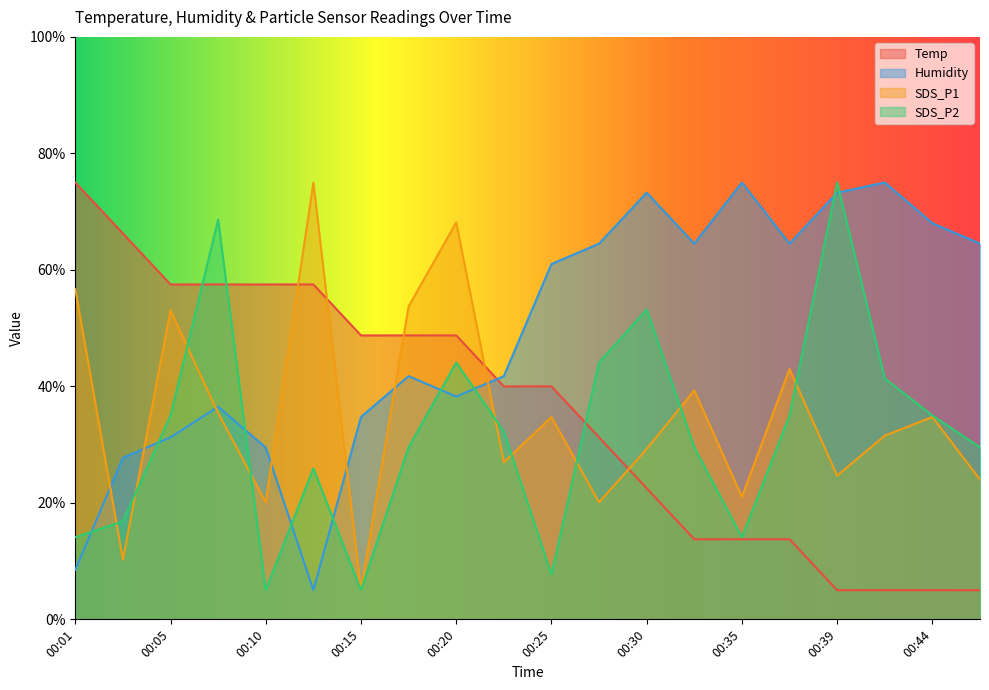

Reading right to left, extract all data points from this chart.

Temp: 00:47=5.0	00:44=5.0	00:42=5.0	00:39=5.0	00:37=13.8	00:35=13.8	00:32=13.8	00:30=22.5	00:27=31.3	00:25=40.0	00:22=40.0	00:20=48.7	00:18=48.7	00:15=48.7	00:13=57.5	00:10=57.5	00:08=57.5	00:05=57.5	00:03=66.3	00:01=75.0
Humidity: 00:47=64.5	00:44=68.0	00:42=75.0	00:39=73.2	00:37=64.5	00:35=75.0	00:32=64.5	00:30=73.2	00:27=64.5	00:25=61.0	00:22=41.7	00:20=38.2	00:18=41.7	00:15=34.7	00:13=5.0	00:10=29.5	00:08=36.5	00:05=31.2	00:03=27.7	00:01=8.5
SDS_P1: 00:47=24.0	00:44=34.7	00:42=31.5	00:39=24.7	00:37=43.0	00:35=21.0	00:32=39.3	00:30=29.2	00:27=20.1	00:25=34.7	00:22=27.0	00:20=68.1	00:18=53.7	00:15=5.0	00:13=75.0	00:10=20.1	00:08=35.4	00:05=53.0	00:03=10.3	00:01=56.7
SDS_P2: 00:47=29.5	00:44=35.0	00:42=41.4	00:39=75.0	00:37=35.0	00:35=14.1	00:32=29.5	00:30=53.2	00:27=44.1	00:25=7.7	00:22=32.3	00:20=44.1	00:18=29.5	00:15=5.0	00:13=25.9	00:10=5.0	00:08=68.6	00:05=35.0	00:03=16.8	00:01=14.1